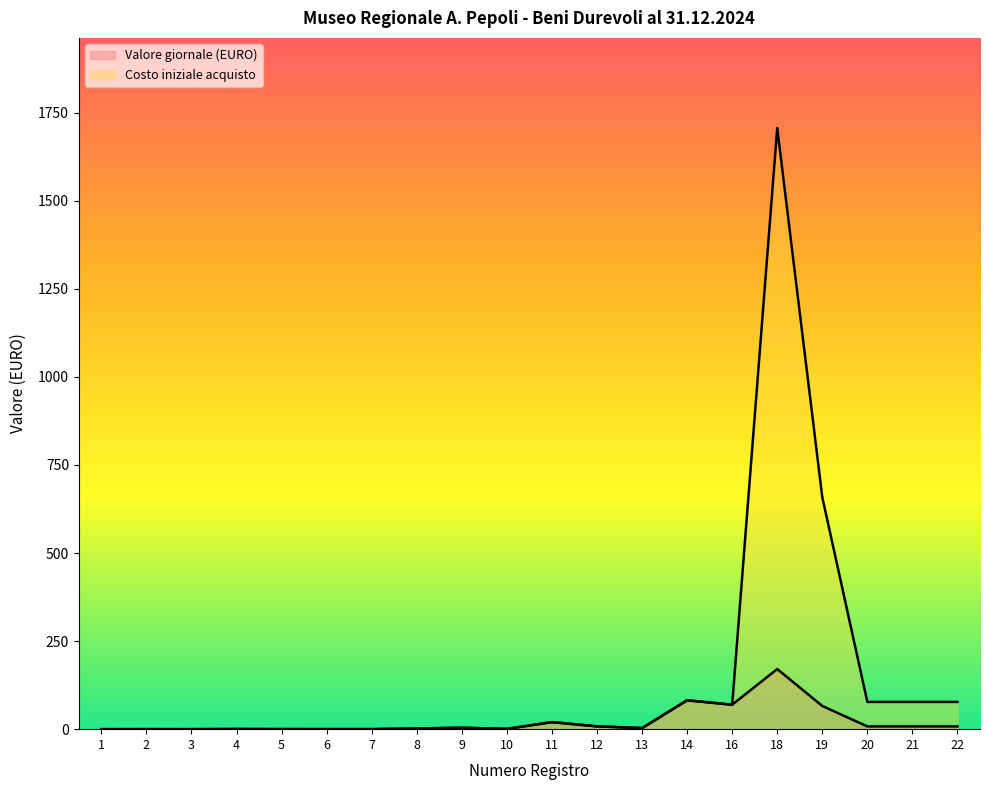

What is the sum of the Valore giornale (EURO) values at 19 and 21?

73.6